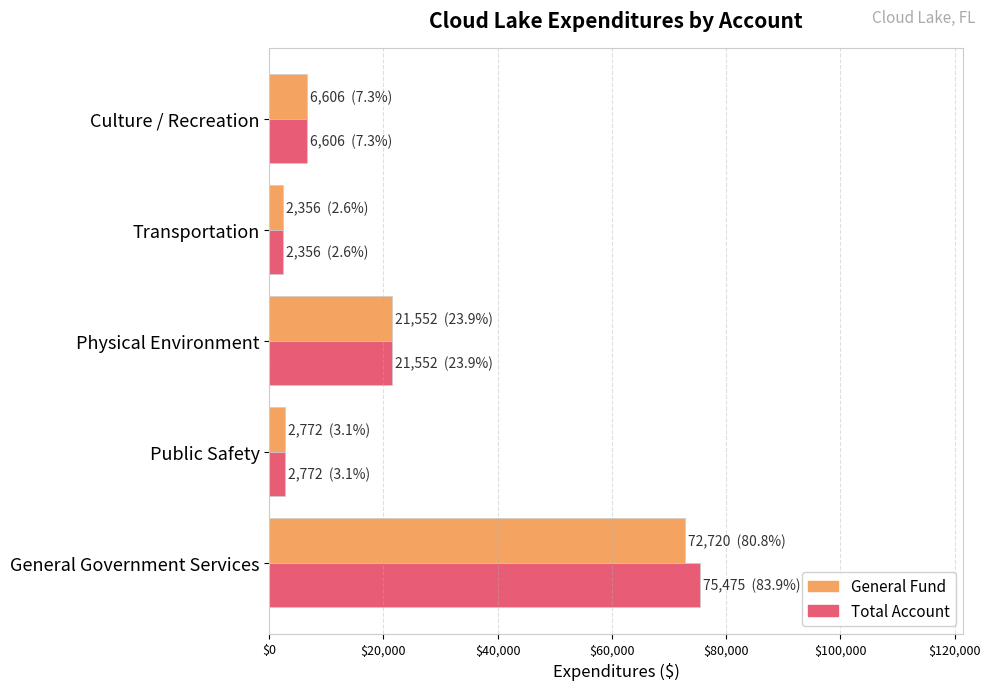

What is the sum of the General Fund values at Culture / Recreation and Physical Environment?

28158